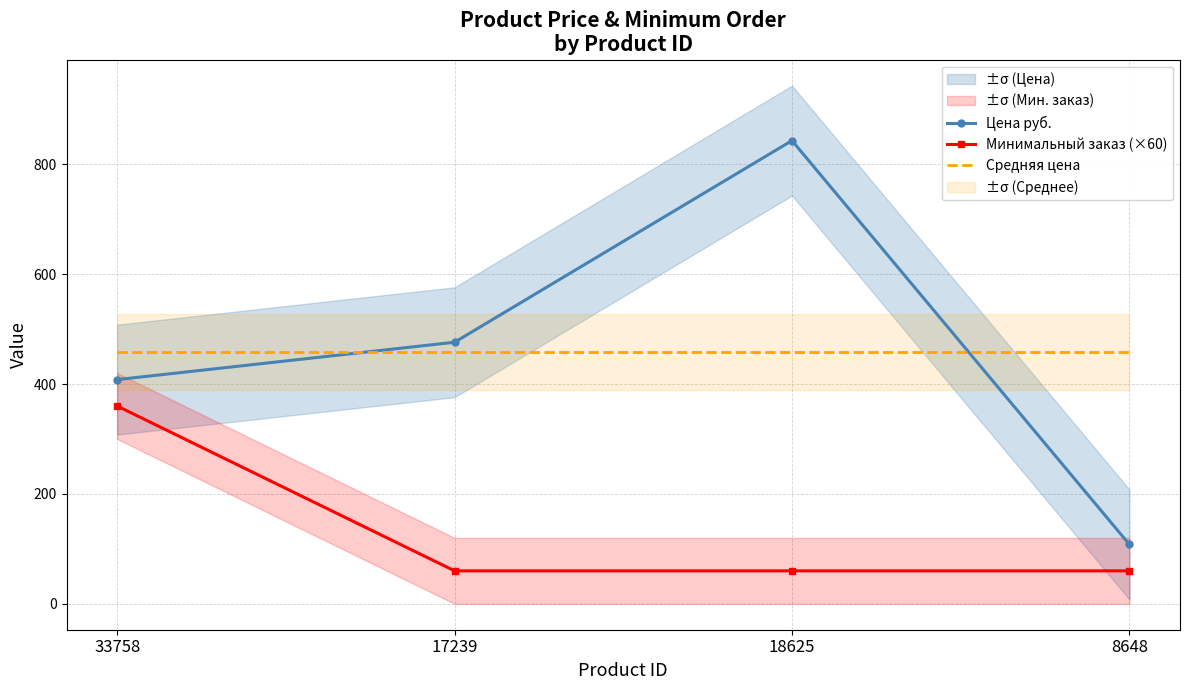

What is the value of the Минимальный заказ (×60) point at the 2nd from the left?

60.0